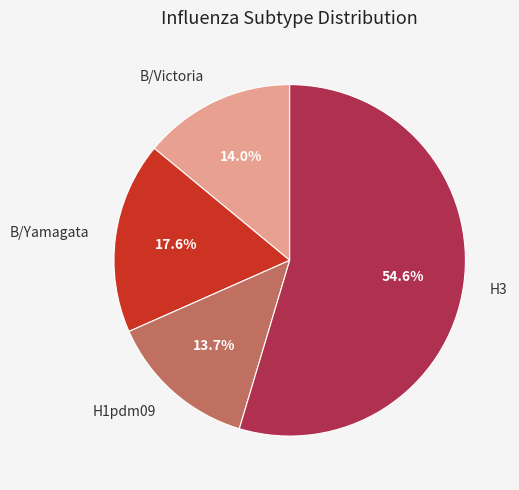

To the nearest percent, what portion does B/Victoria represent?

14%